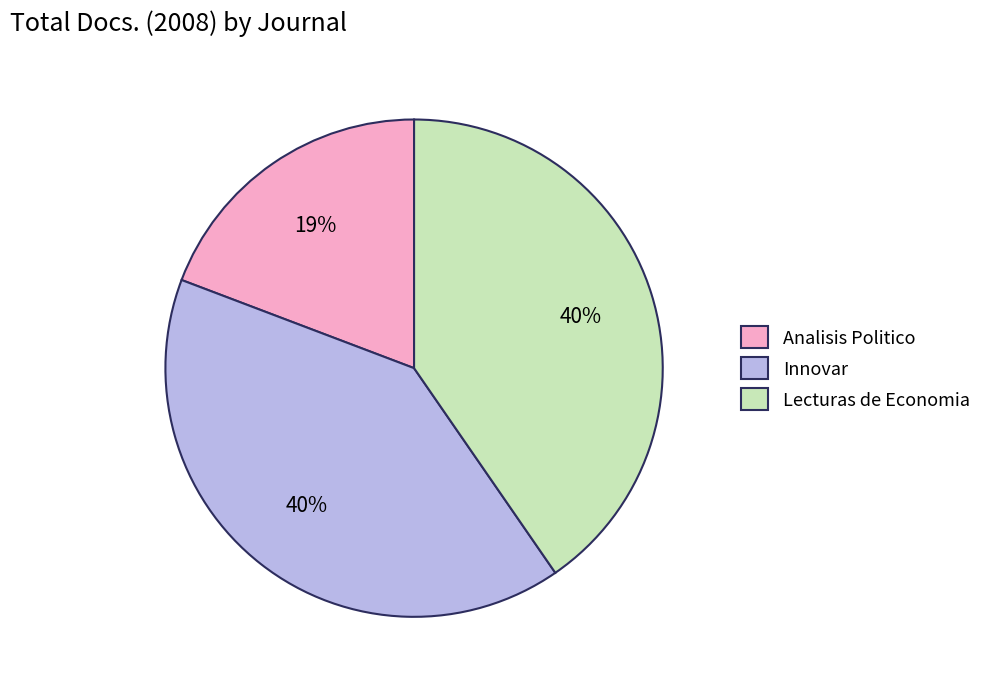

To the nearest percent, what is the difference between the largest and smallest slice percentages?

21%